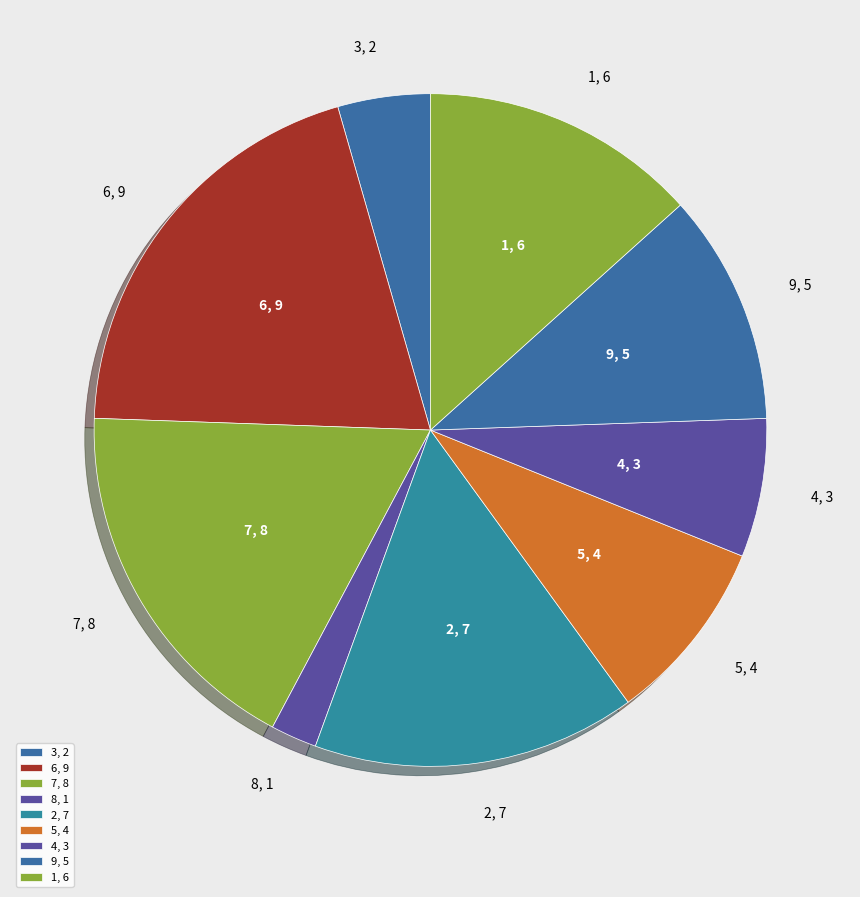

How many slices are in this pie chart?

9